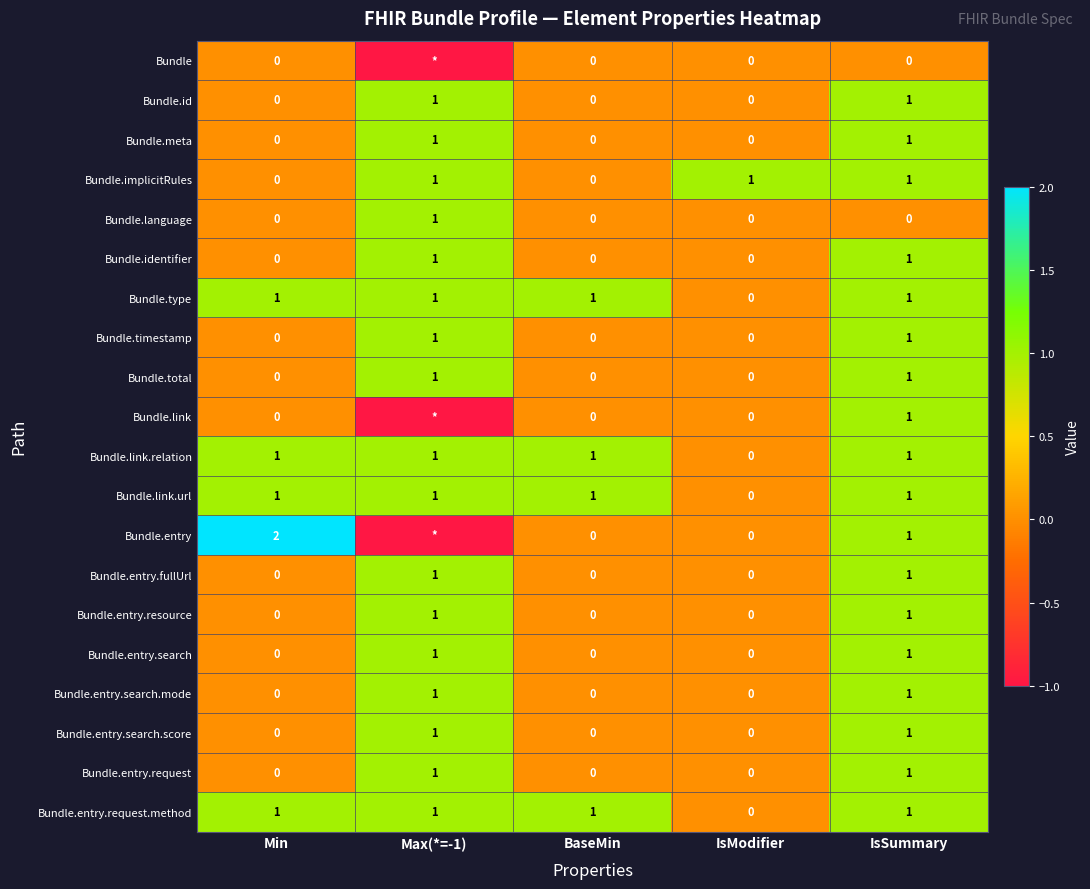

The value of Bundle.link.relation at IsSummary is 1. True or false?

True